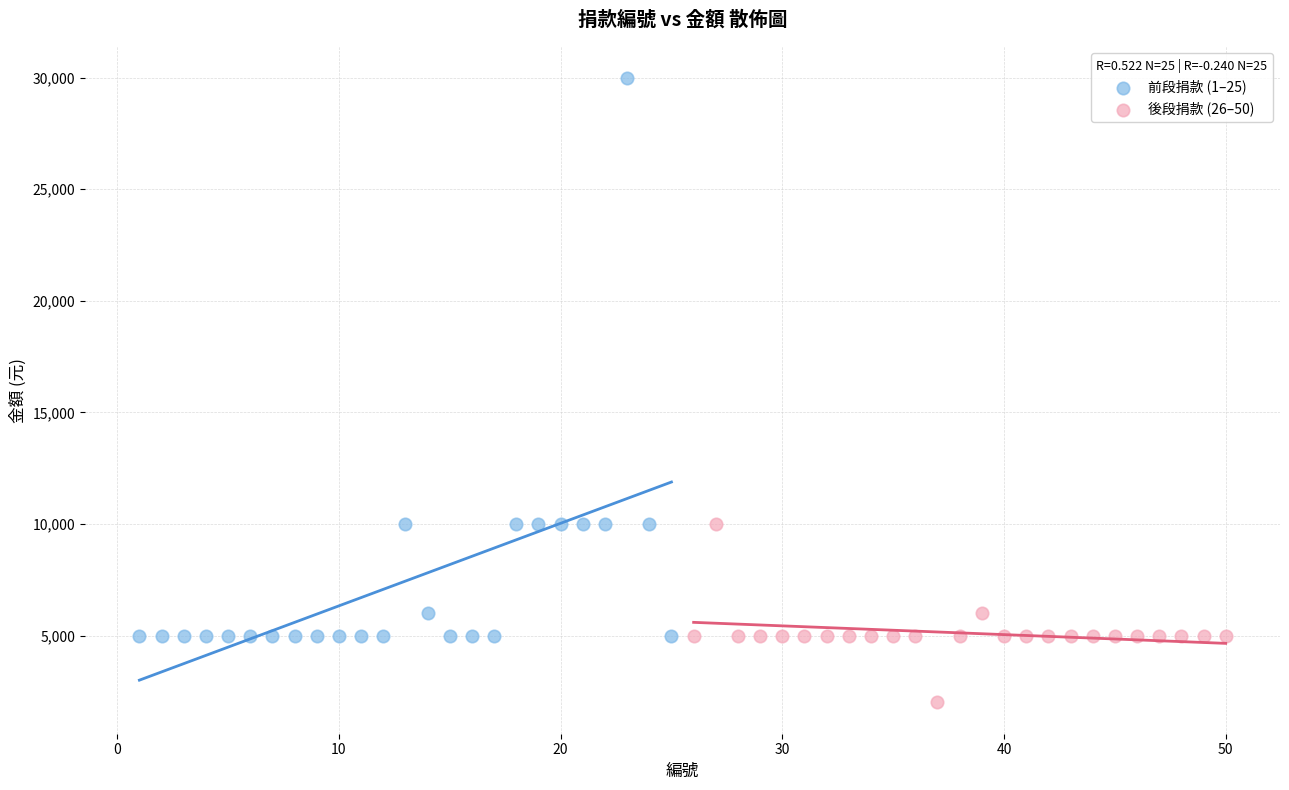

Which series has the largest Y range (max minus min)?

前段捐款 (1–25)